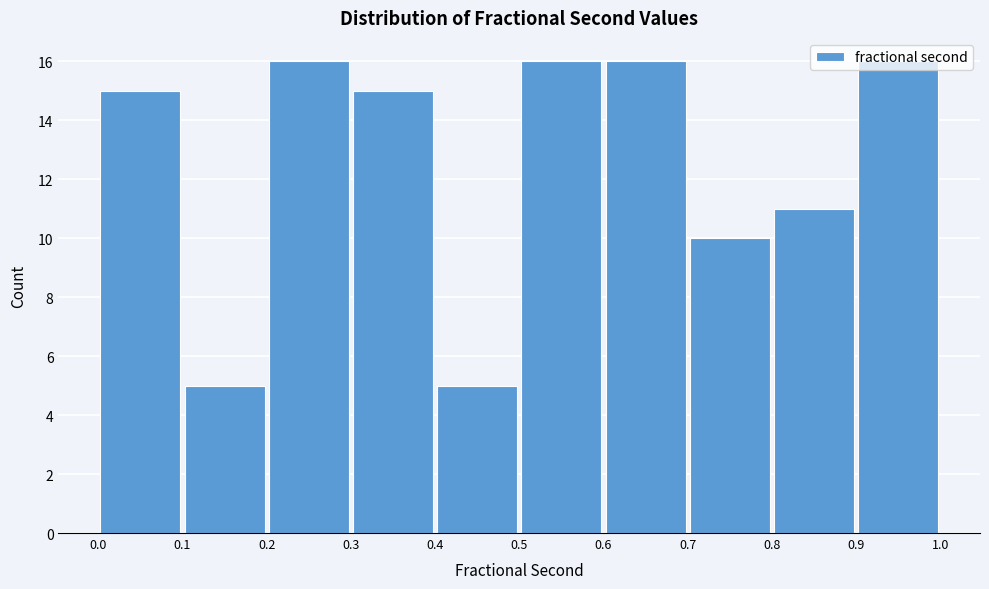

Reading left to right, list every bar in this chart as the range it spans on the x-axis followed by its height. The values are not printed on the chart, so give them approximately, as read against the axis.

0.0 to 0.1: 15
0.1 to 0.2: 5
0.2 to 0.3: 16
0.3 to 0.4: 15
0.4 to 0.5: 5
0.5 to 0.6: 16
0.6 to 0.7: 16
0.7 to 0.8: 10
0.8 to 0.9: 11
0.9 to 1.0: 16